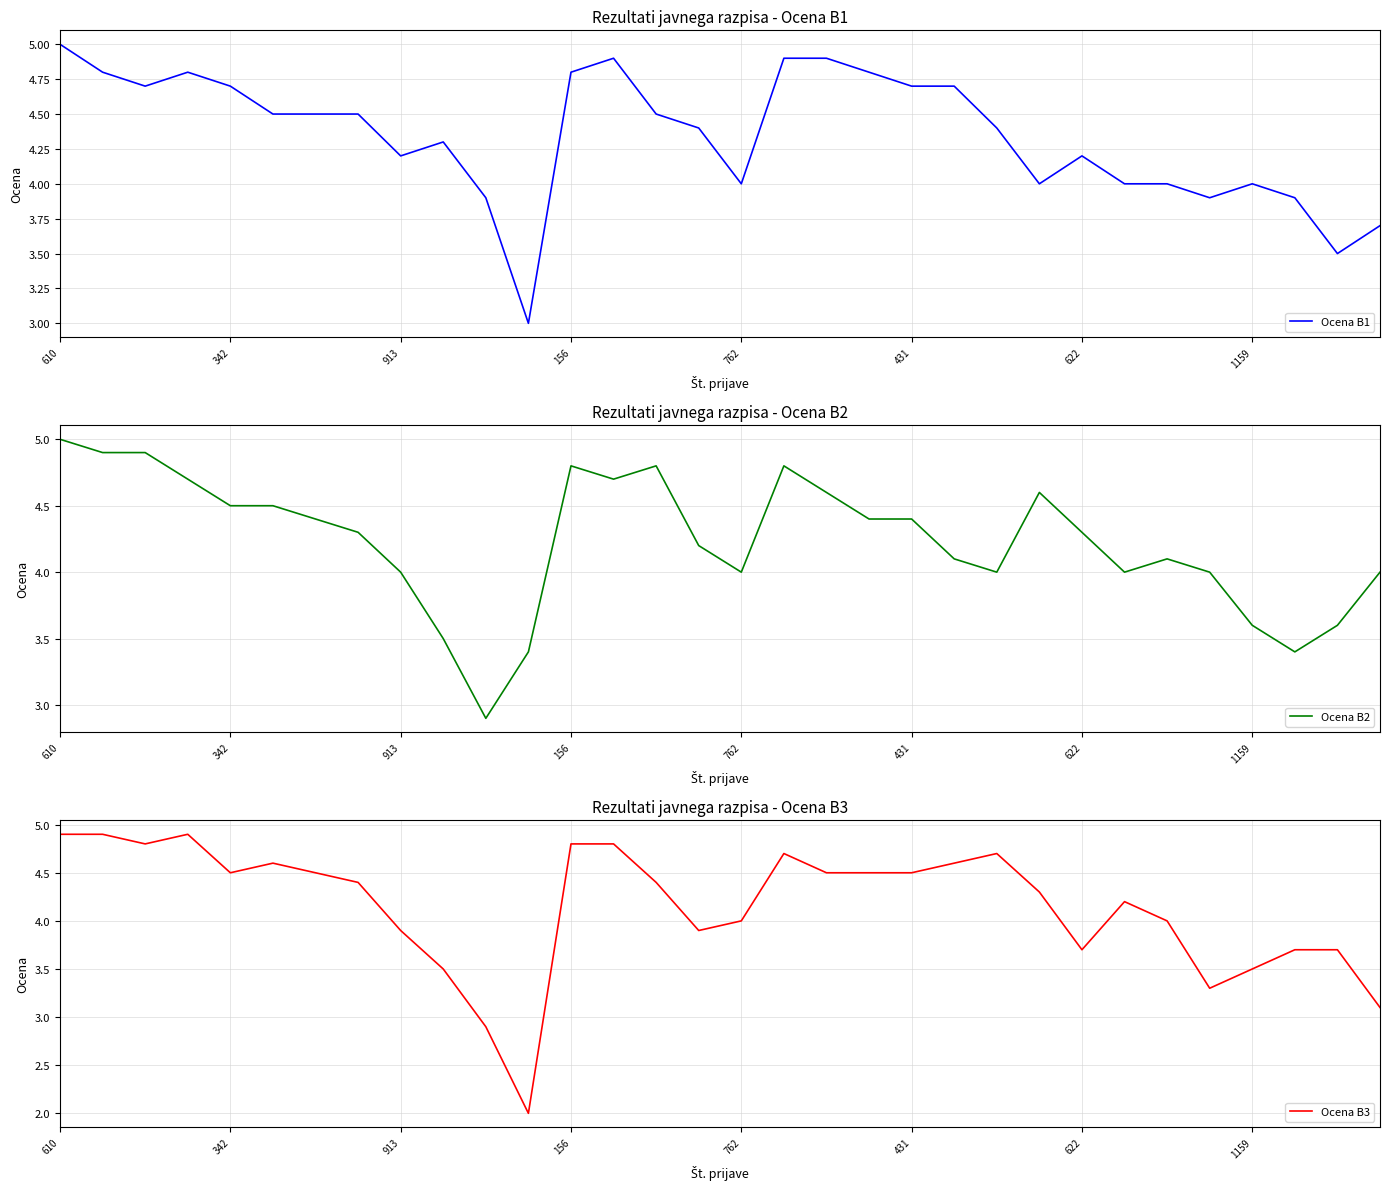

At which category is the sum across all series the highest?

610